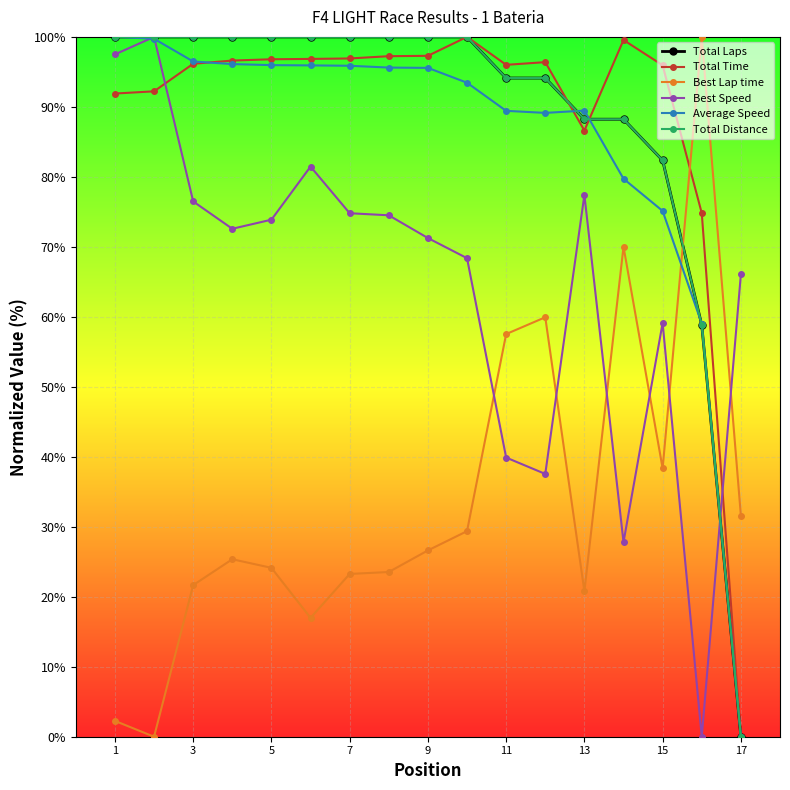

Is this an area chart (filled region under the line)?

No